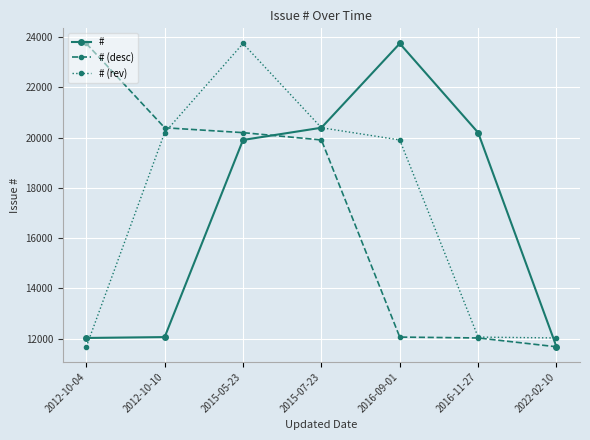

What is the sum of all # (desc) values?

119994